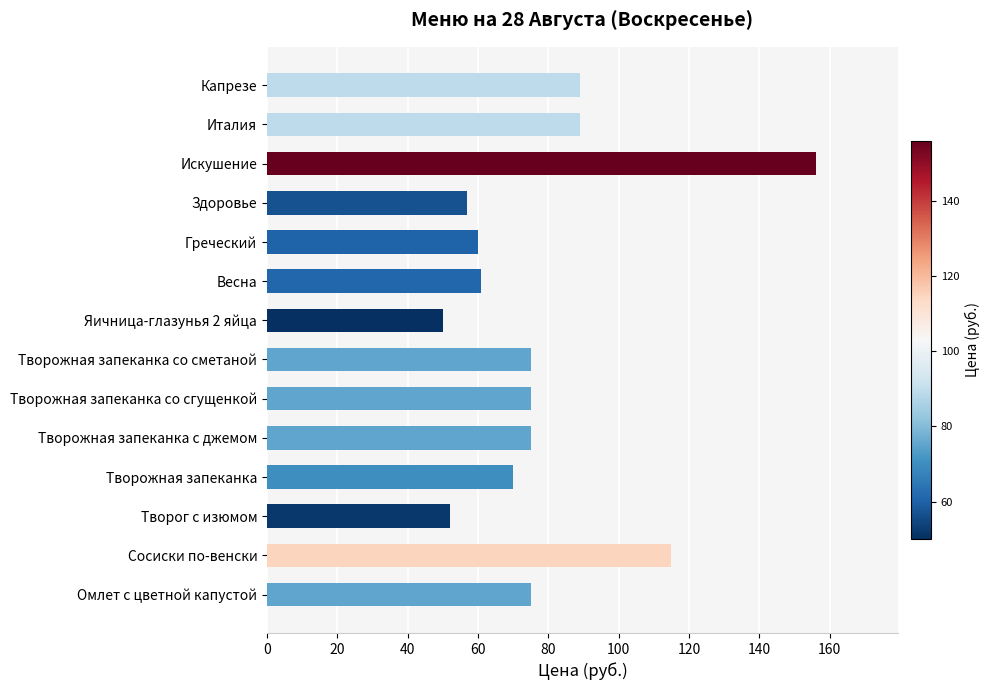

True or false: the data shows 52 at Творог с изюмом.

True